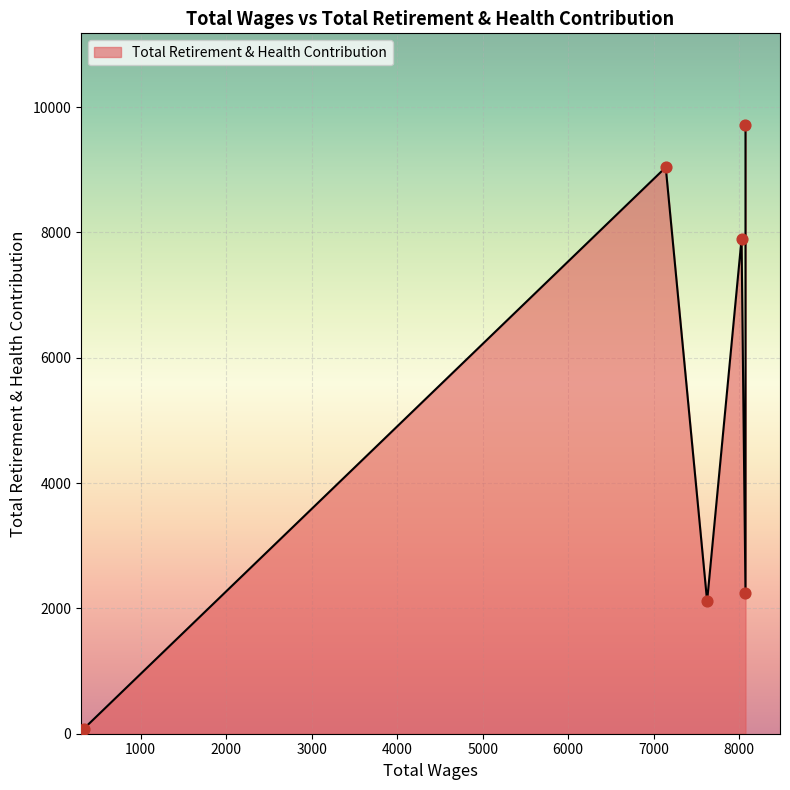

What is the ratio of the value at 7141.0 to the value at 8074.0?

4.0